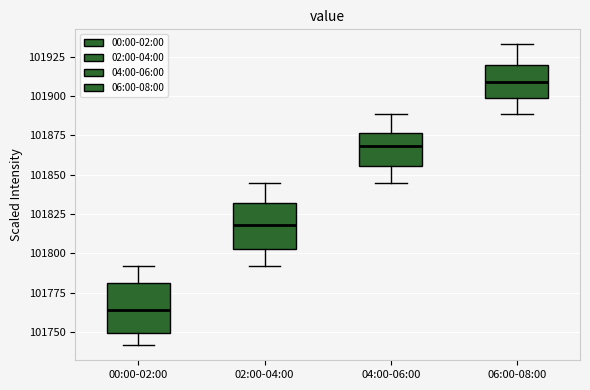

Reading left to right, transcribe this box plot: for each box, give where its median line is, the range the box spans, and where its two whiskers end, as read against the y-axis. The values are not printed on the chart, so give them approximately, as read against the axis.

00:00-02:00: median 101765, box 101750 to 101780, whiskers 101740 to 101790
02:00-04:00: median 101820, box 101805 to 101830, whiskers 101790 to 101845
04:00-06:00: median 101870, box 101855 to 101875, whiskers 101845 to 101890
06:00-08:00: median 101910, box 101900 to 101920, whiskers 101890 to 101935